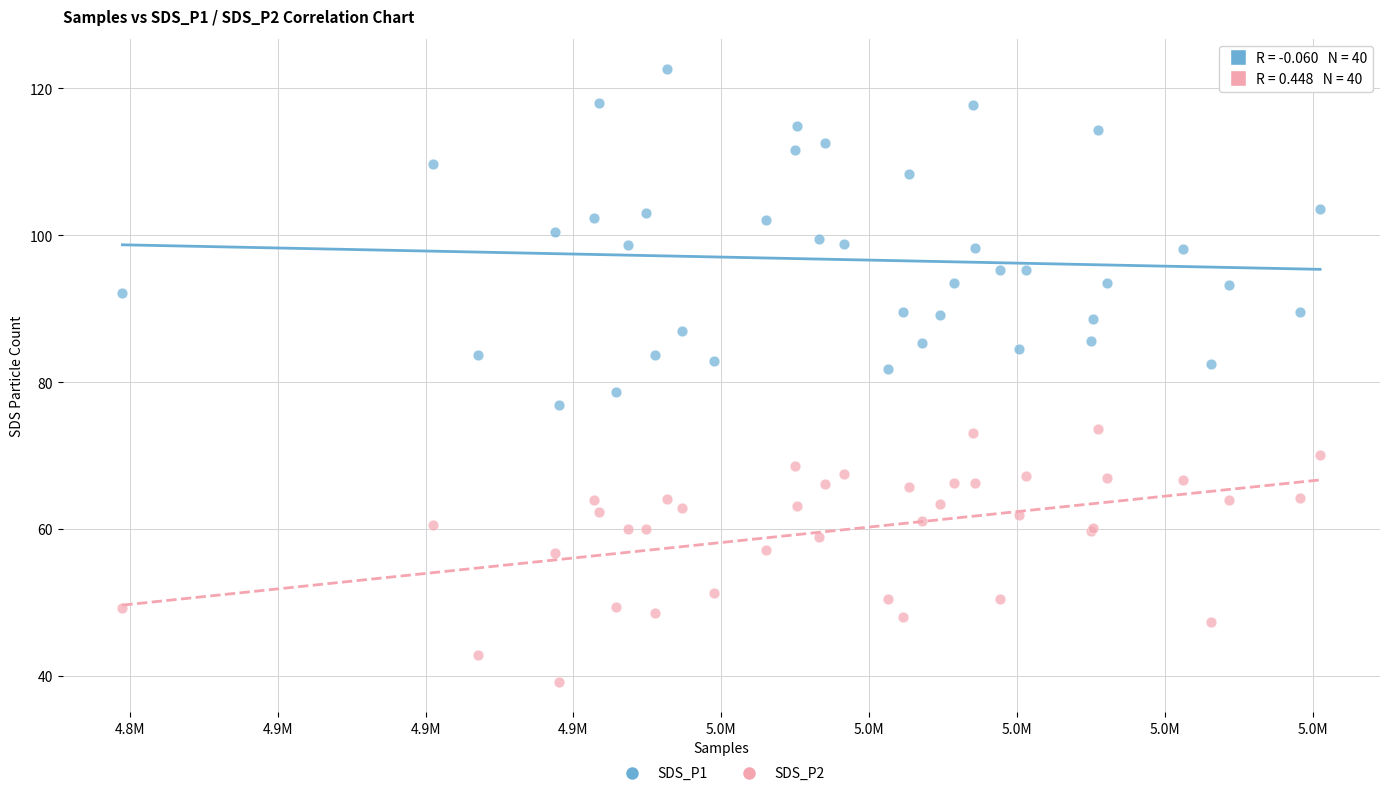

Which series reaches the maximum Y coordinate?

SDS_P1